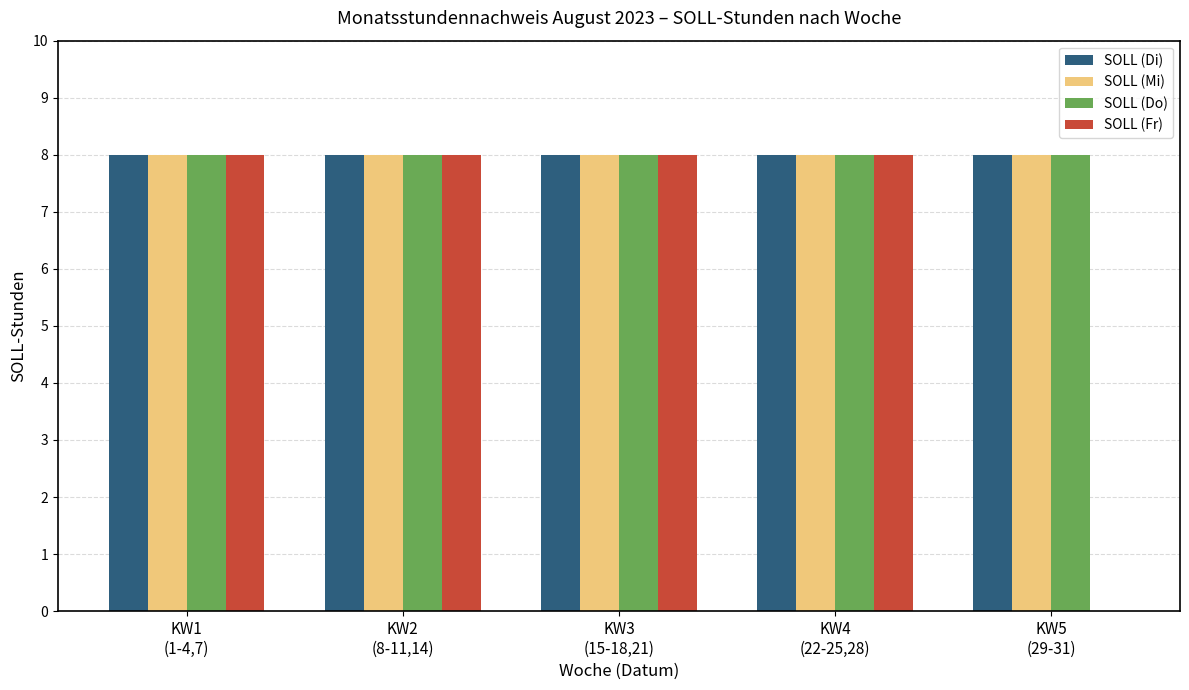

What is the sum of the SOLL (Fr) values at KW5
(29-31) and KW1
(1-4,7)?

8